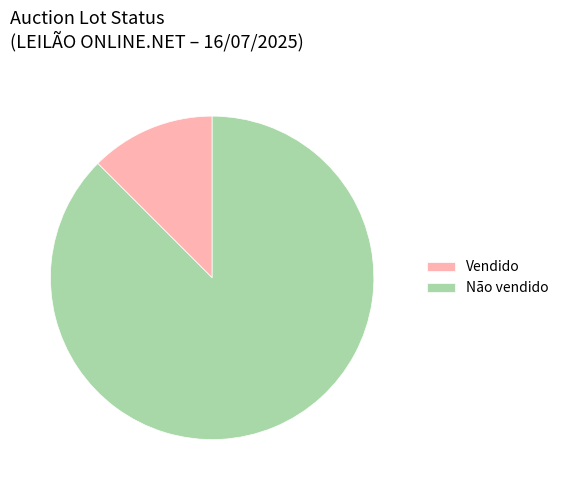

Is the sum of Vendido and Não vendido greater than half?

Yes